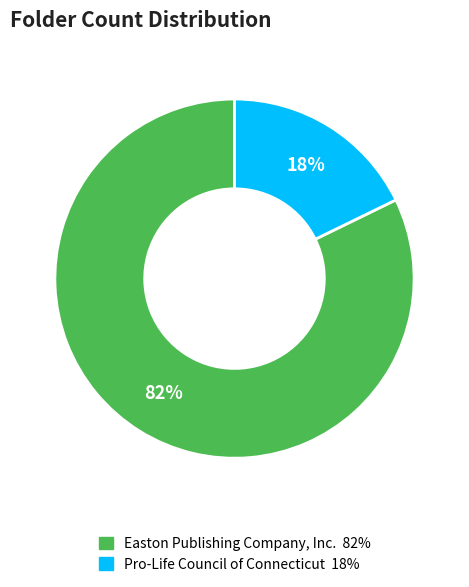

Does any single category account for the majority?

Yes